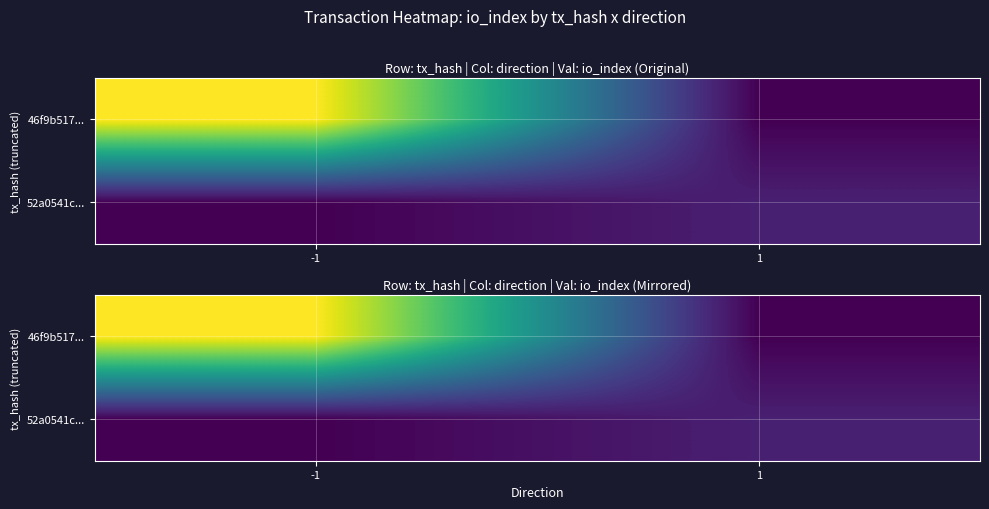

Which has a higher value, -1 or 1?

-1